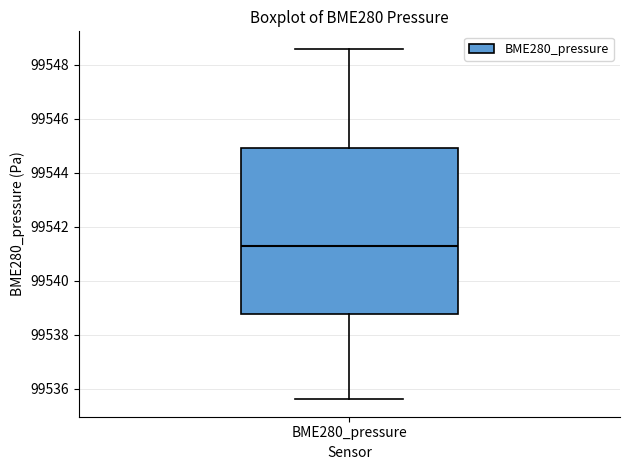

Transcribe this box plot: give where the median line is, the range the box spans, and where the two whiskers end, as read against the y-axis. The values are not printed on the chart, so give them approximately, as read against the axis.

median 99541.4, box 99538.8 to 99545.0, whiskers 99535.6 to 99548.6